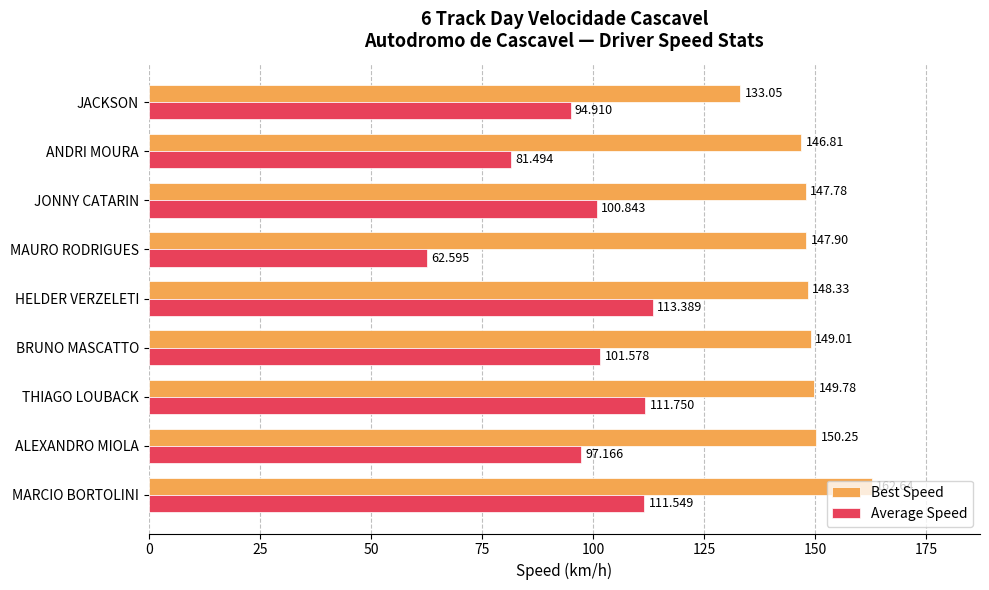

Which series changed the most between MARCIO BORTOLINI and JACKSON?

Best Speed